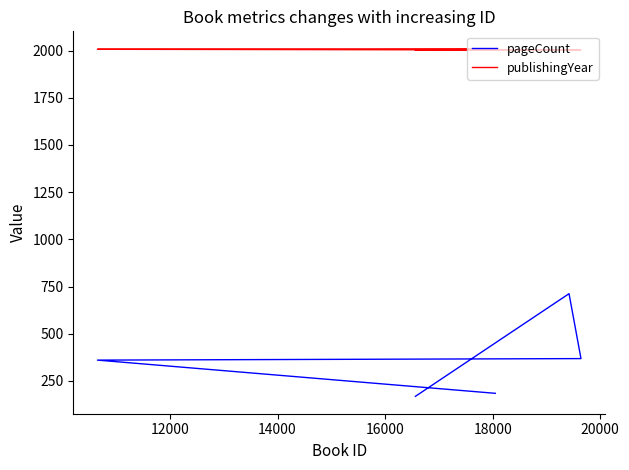

How many series are shown in this chart?

2